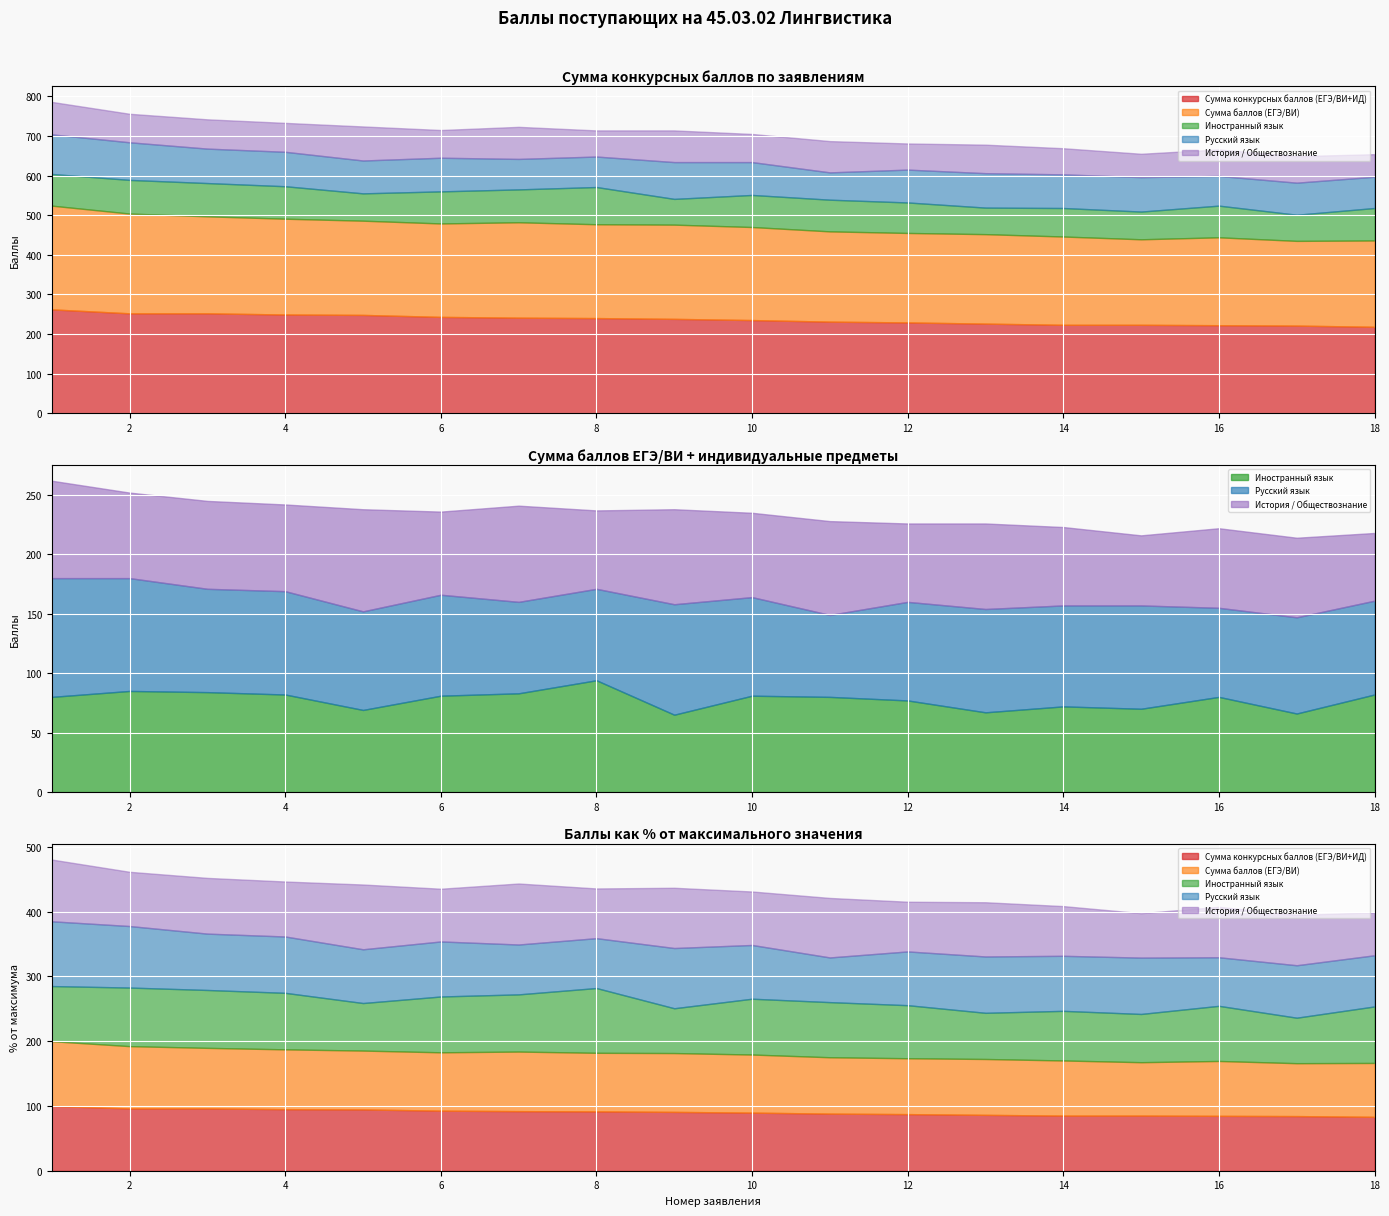

Which series has the largest total across all categories?

Сумма конкурсных баллов (ЕГЭ/ВИ+ИД)